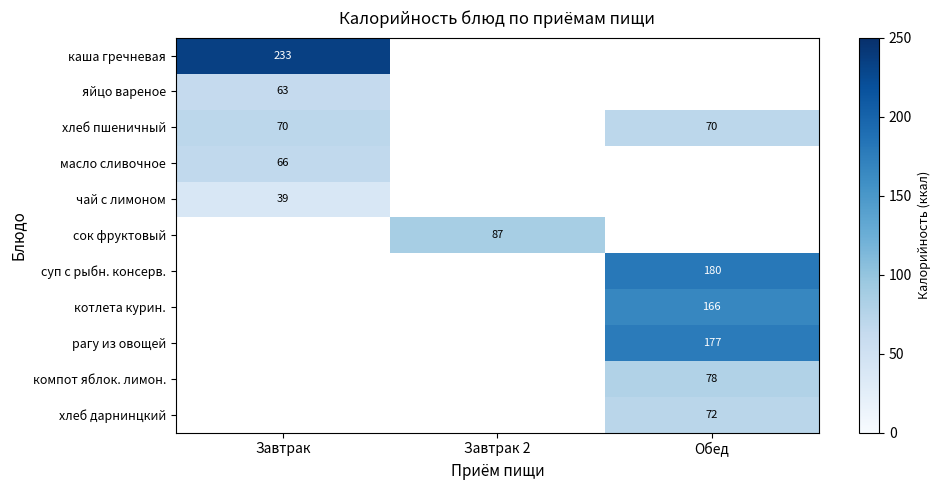

Is it true that сок фруктовый equals 121 at Завтрак 2?

False